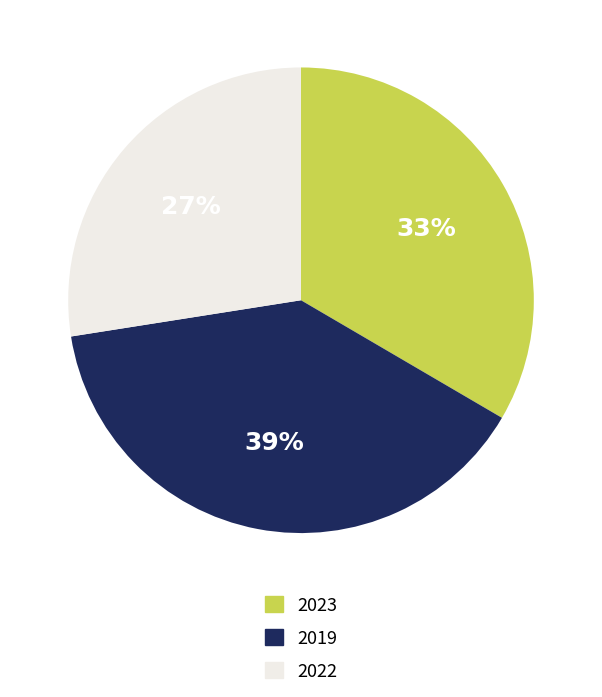

How many segments does this pie chart have?

3